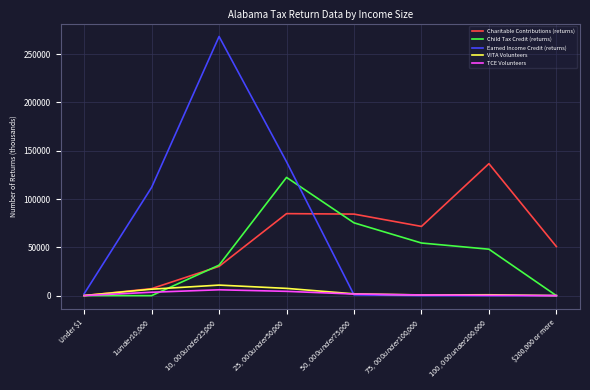

The Child Tax Credit (returns) series shows 81198 at $200,000 or more. True or false?

False